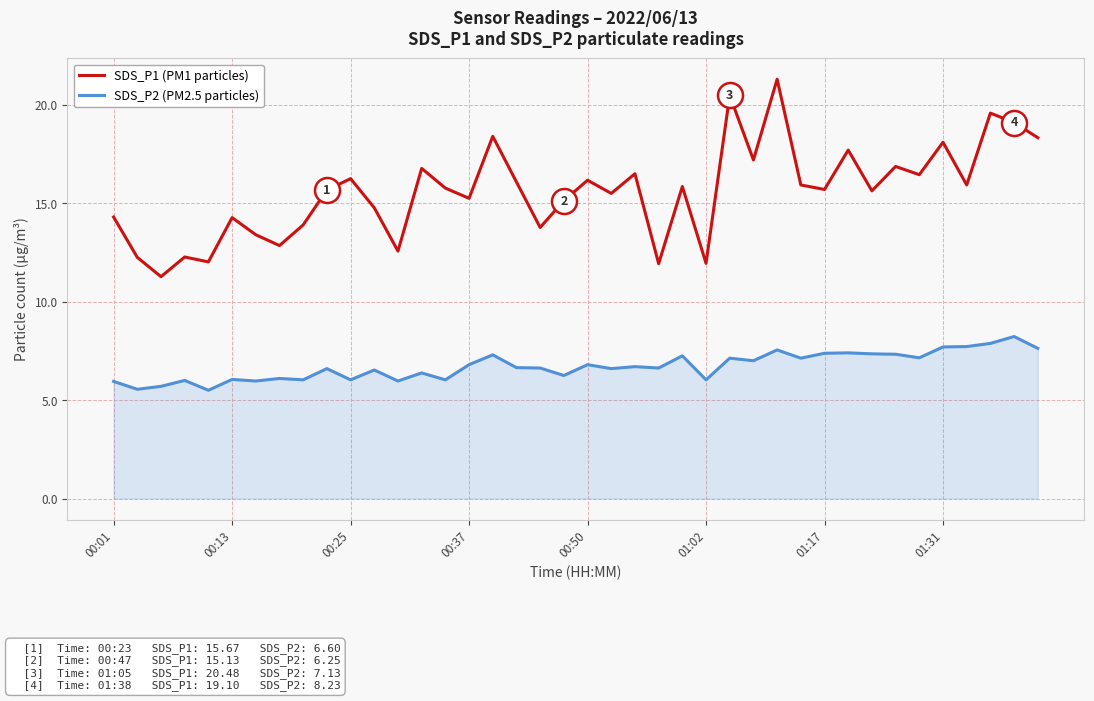

Which series has the largest total across all categories?

SDS_P1 (PM1 particles)